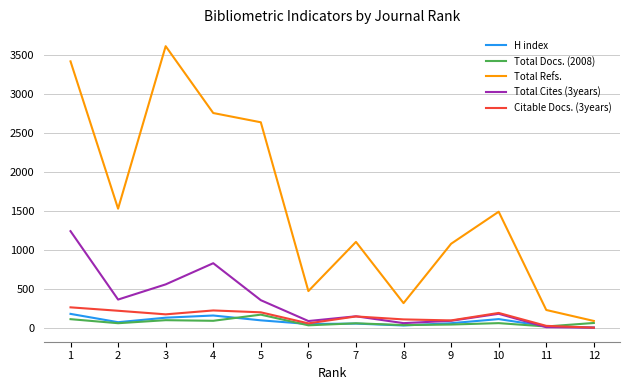

True or false: Total Refs. and Citable Docs. (3years) intersect in this chart.

False